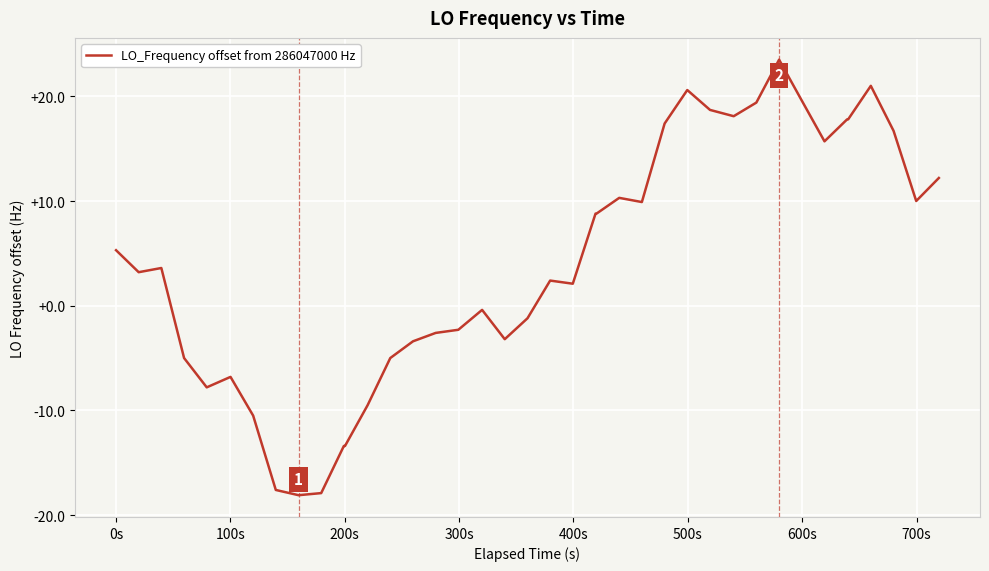

What is the maximum value shown in the chart?

23.5